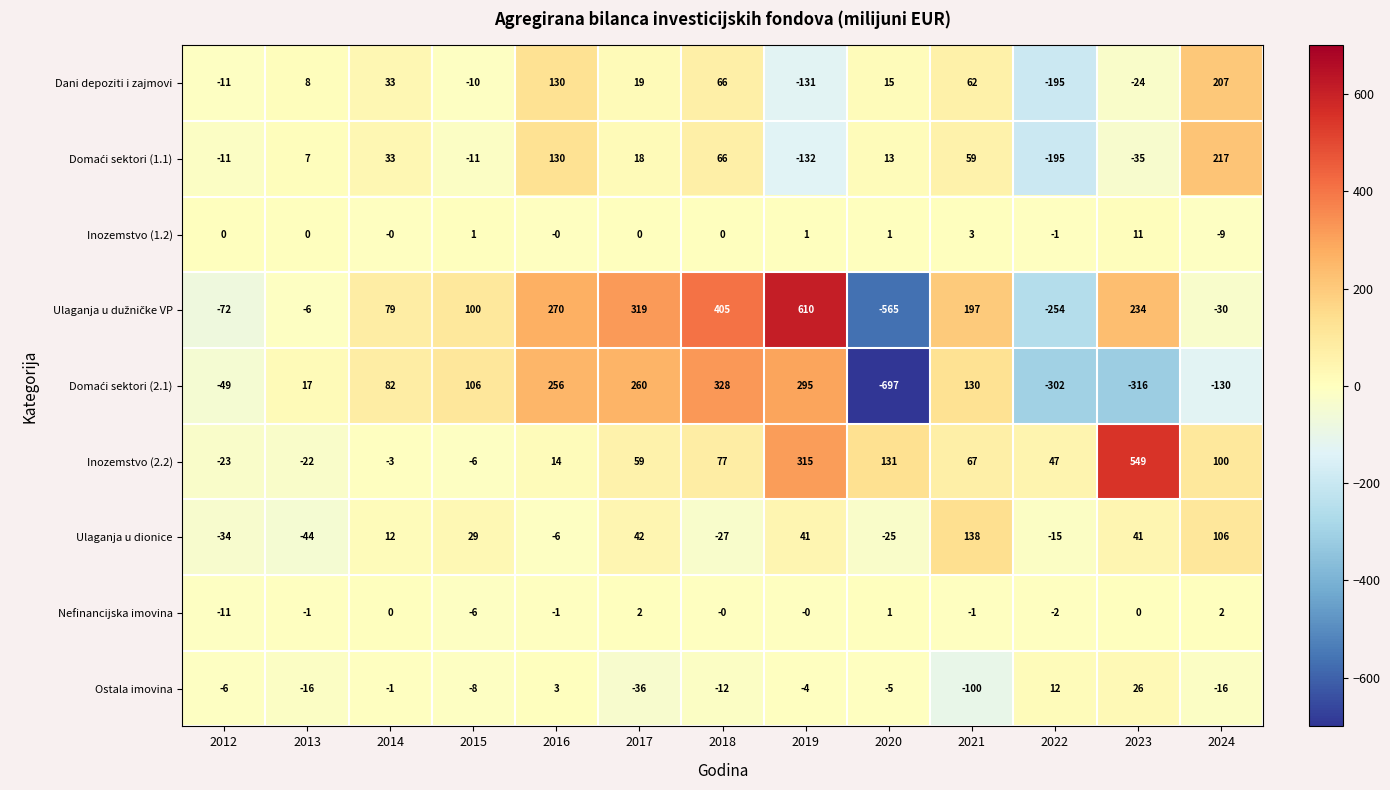

Which series has the largest total across all categories?

Inozemstvo (2.2)